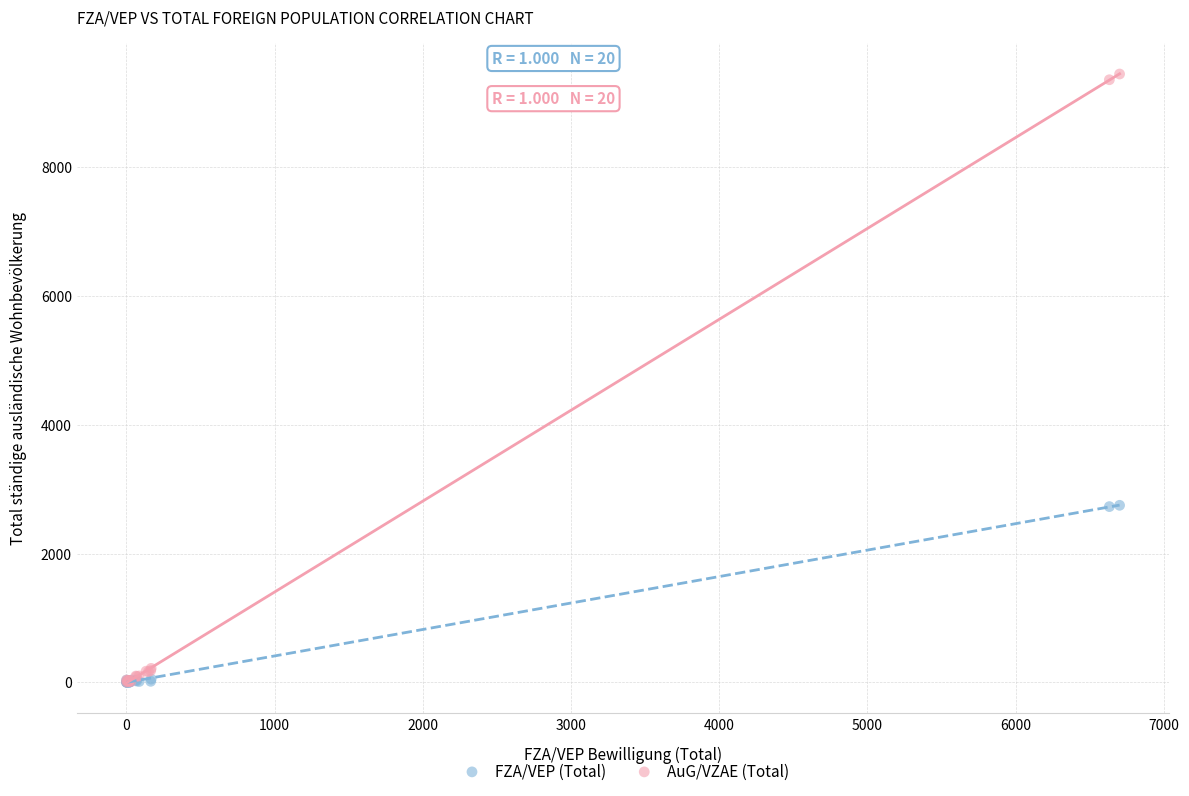

Which series has the widest spread of Y values?

AuG/VZAE (Total)